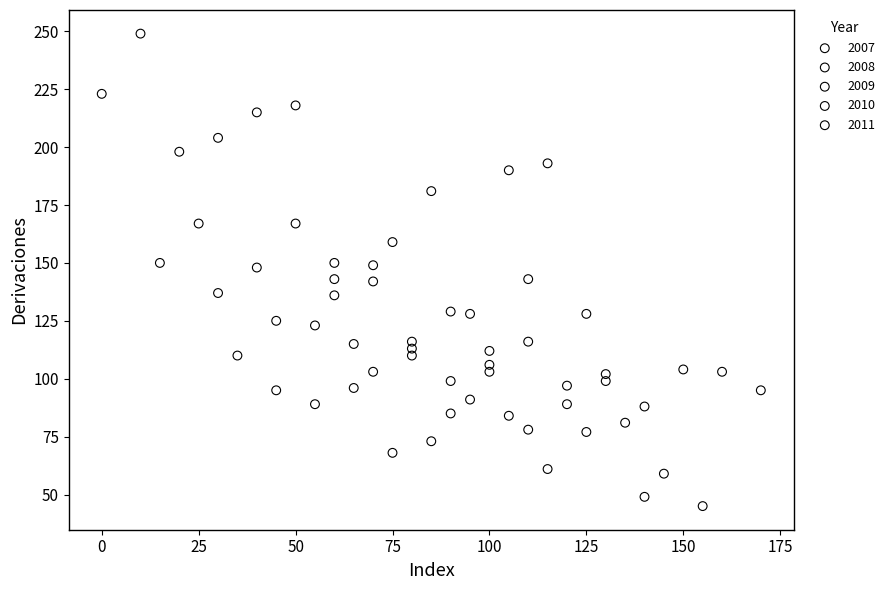

Which series has the widest spread of Y values?

2007